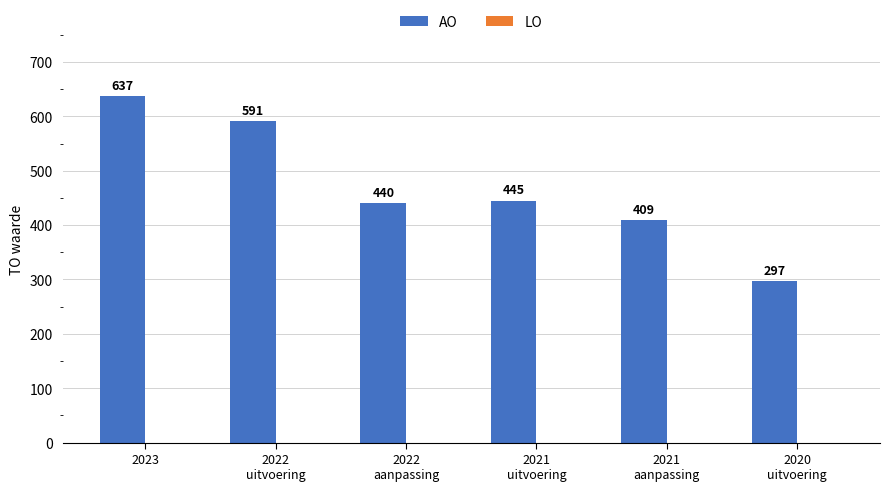

What is the sum of all values?

2819